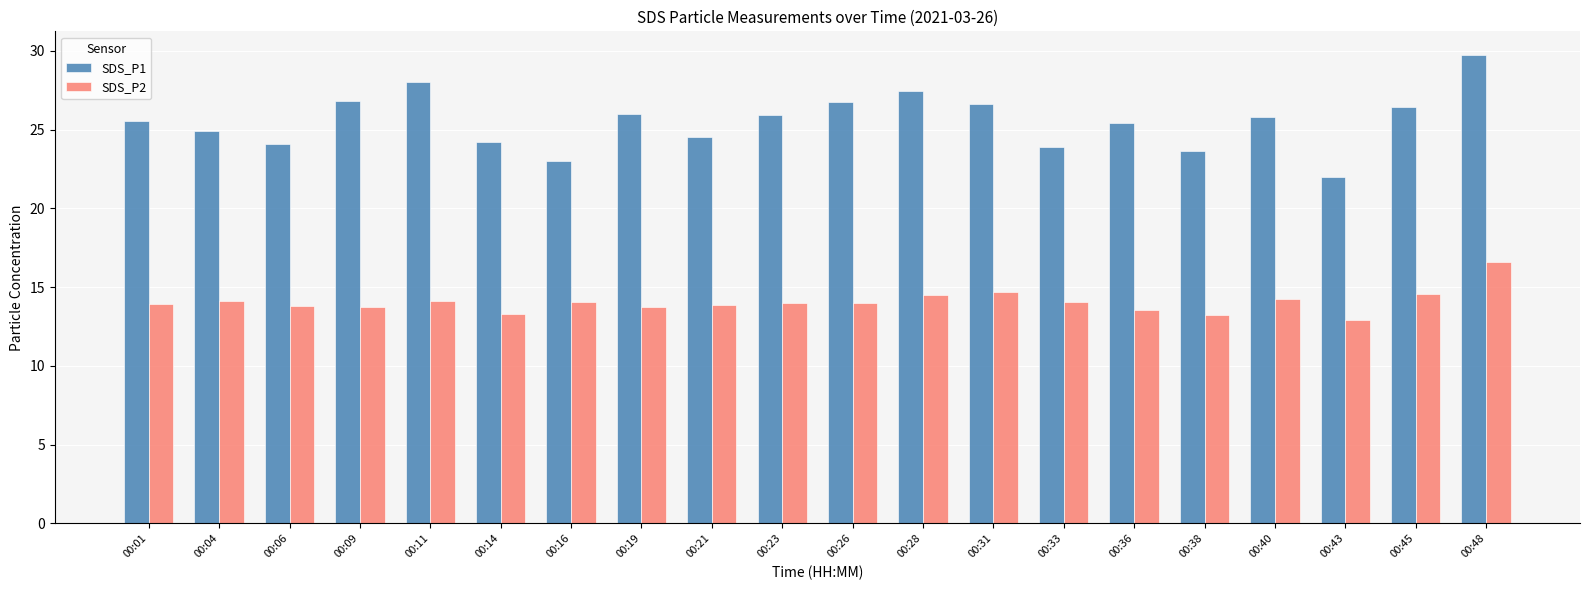

What is the difference between the highest and lowest values at 00:14?

10.9